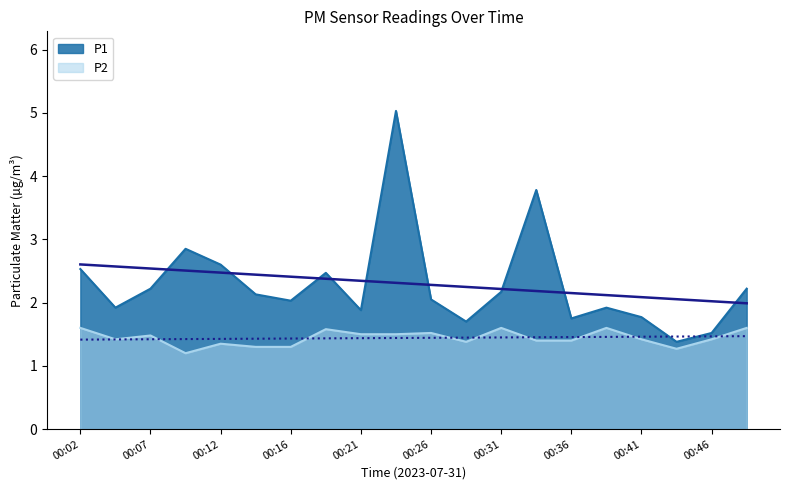

True or false: P2 and P1 cross at least once.

False